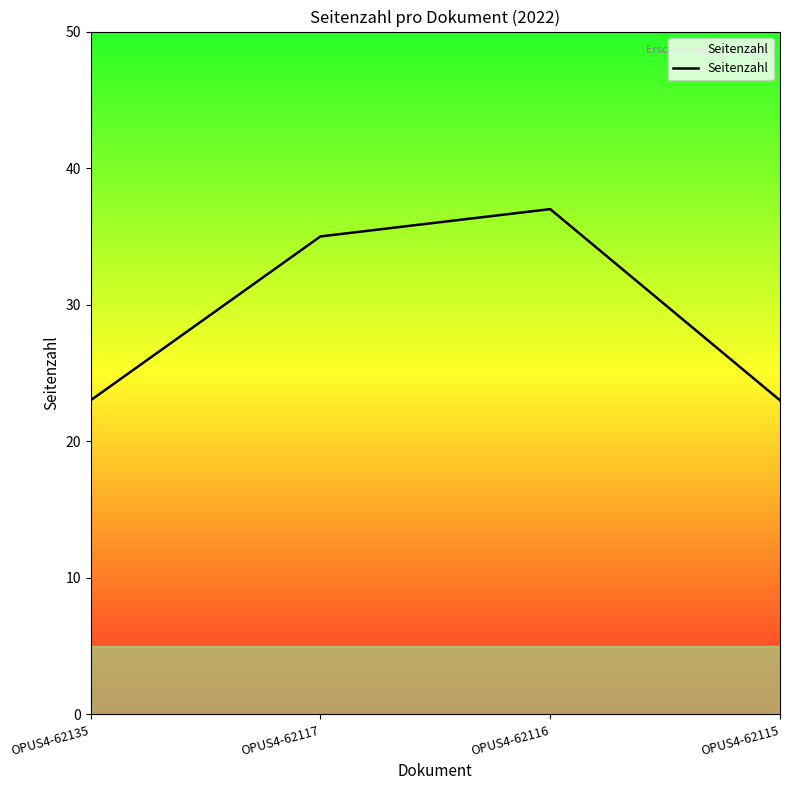

True or false: there are more than 0 points higher than both neighbors.

True